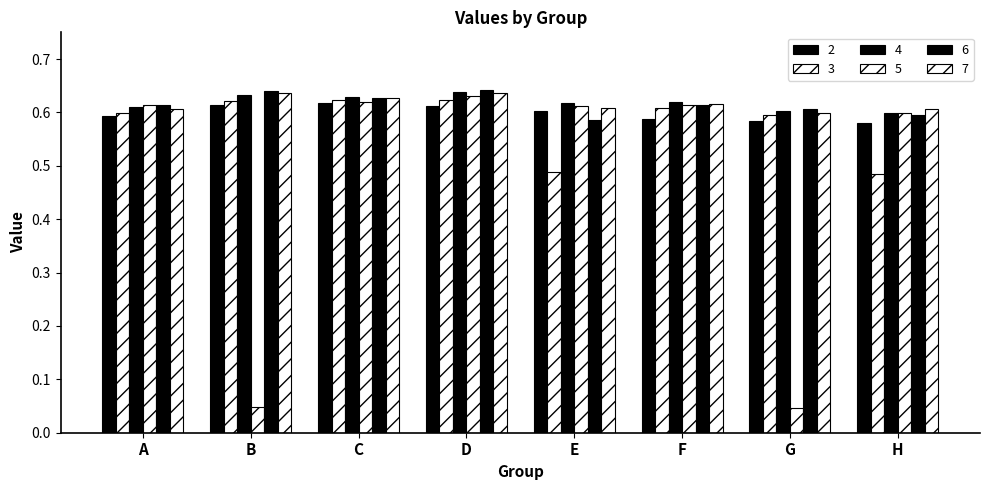

What is the total value across all series at B?

3.2